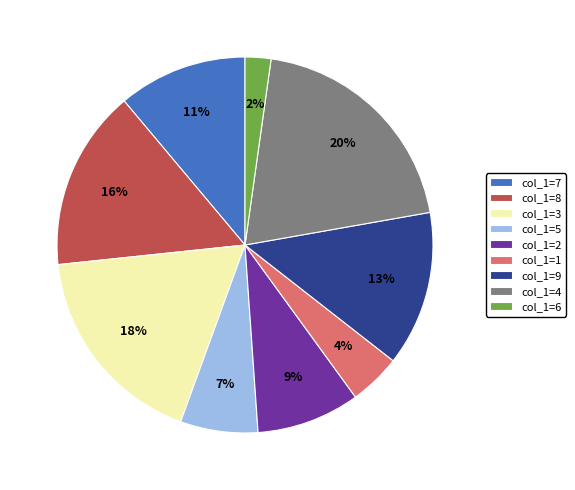

What percentage is the col_1=9 slice, to the nearest percent?

13%